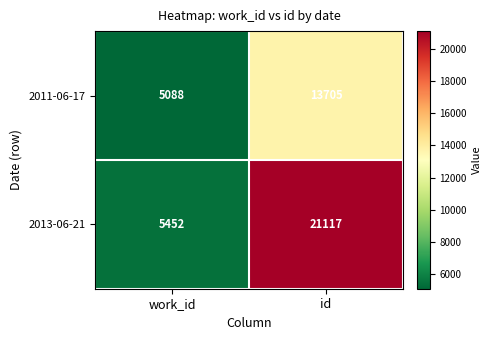

What is the difference between the maximum and minimum values in the 2011-06-17 series?

8617